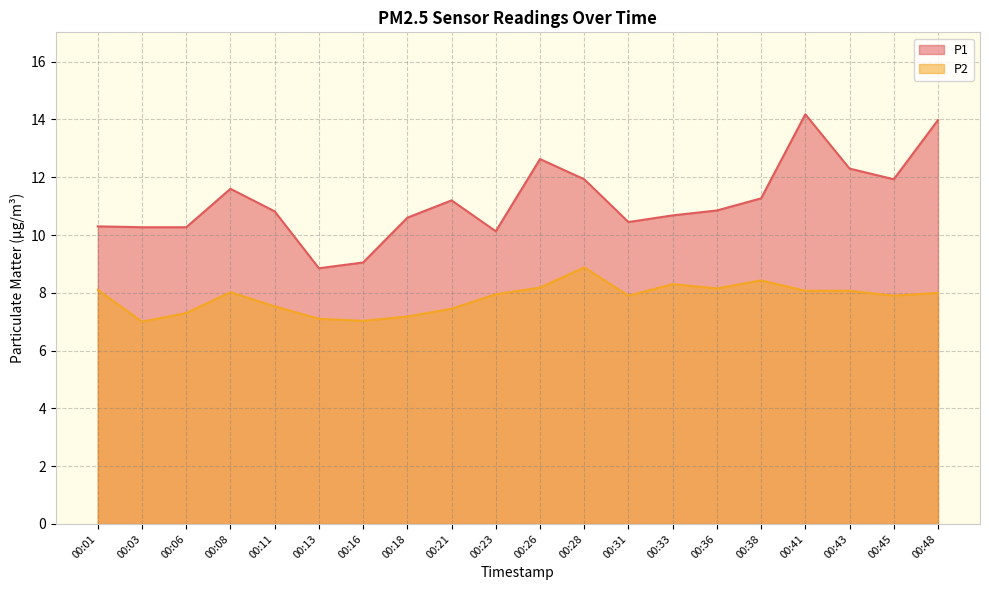

What are all the series names shown in the legend?

P1, P2